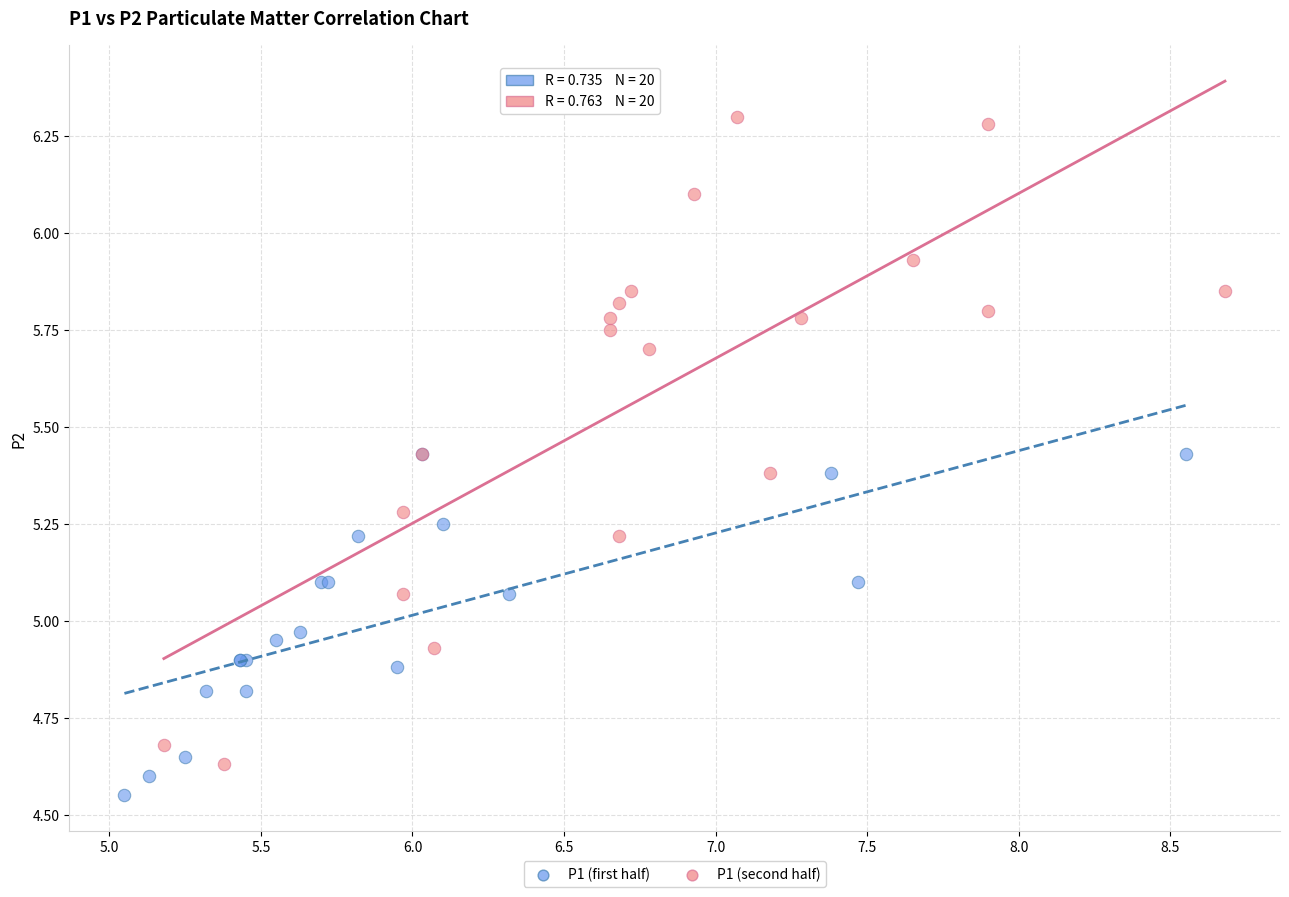

Which series contains the highest Y value?

P1 (second half)